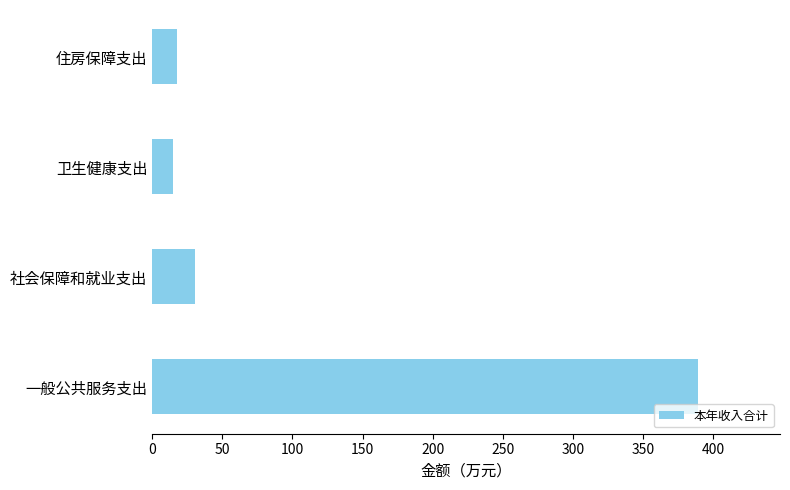

What is the approximate value at 社会保障和就业支出?

30.9